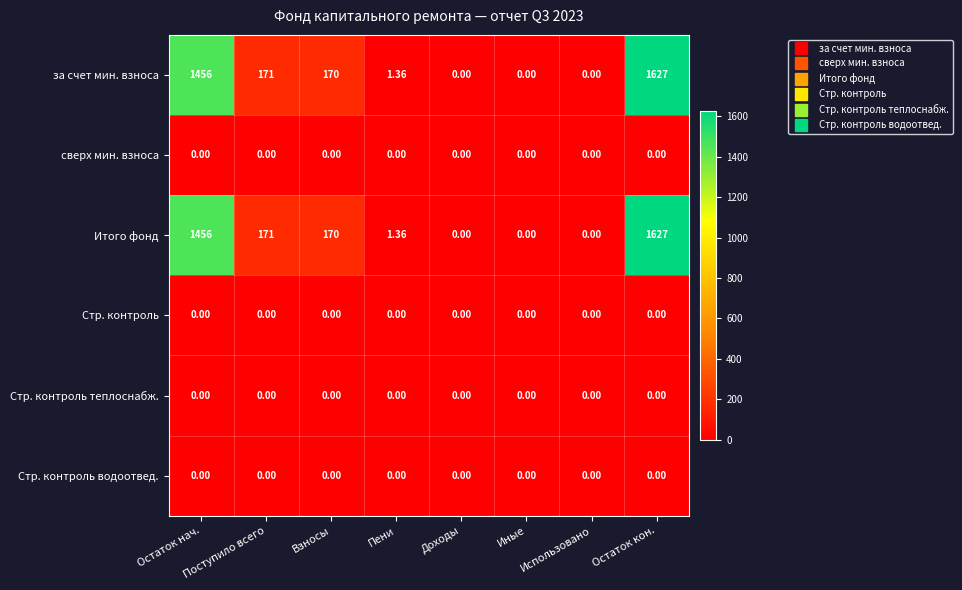

At which category is the sum across all series the highest?

Остаток кон.